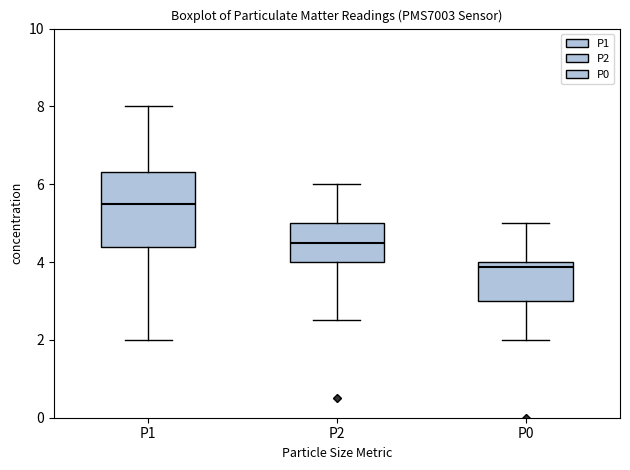

Which box's median line is the highest?

P1